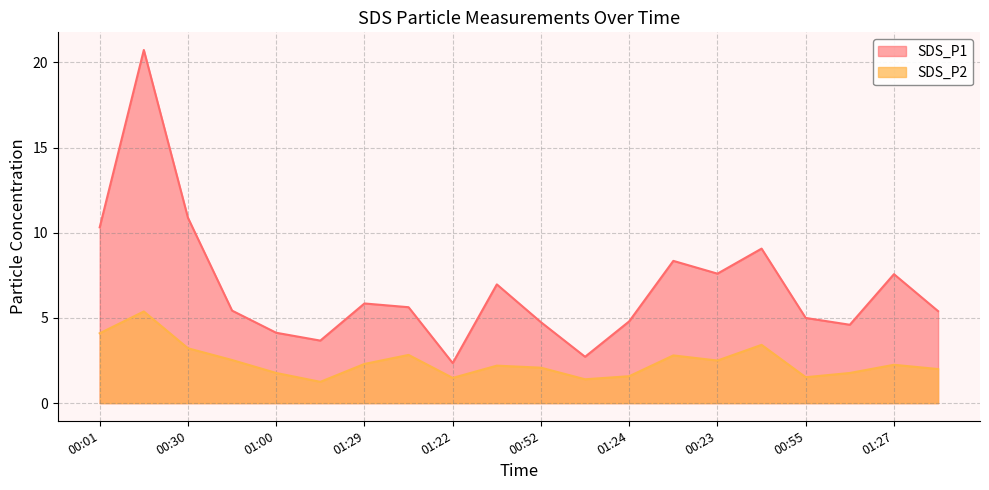

Where is SDS_P2 nearest to the value 3?

01:36